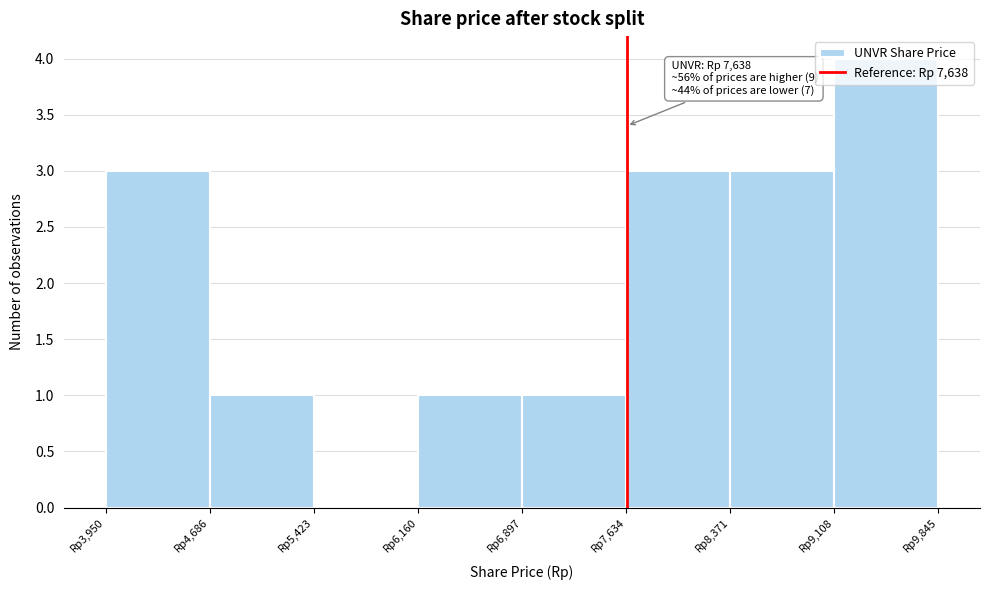

Which range on the x-axis has the tallest bar?

9100 to 9800